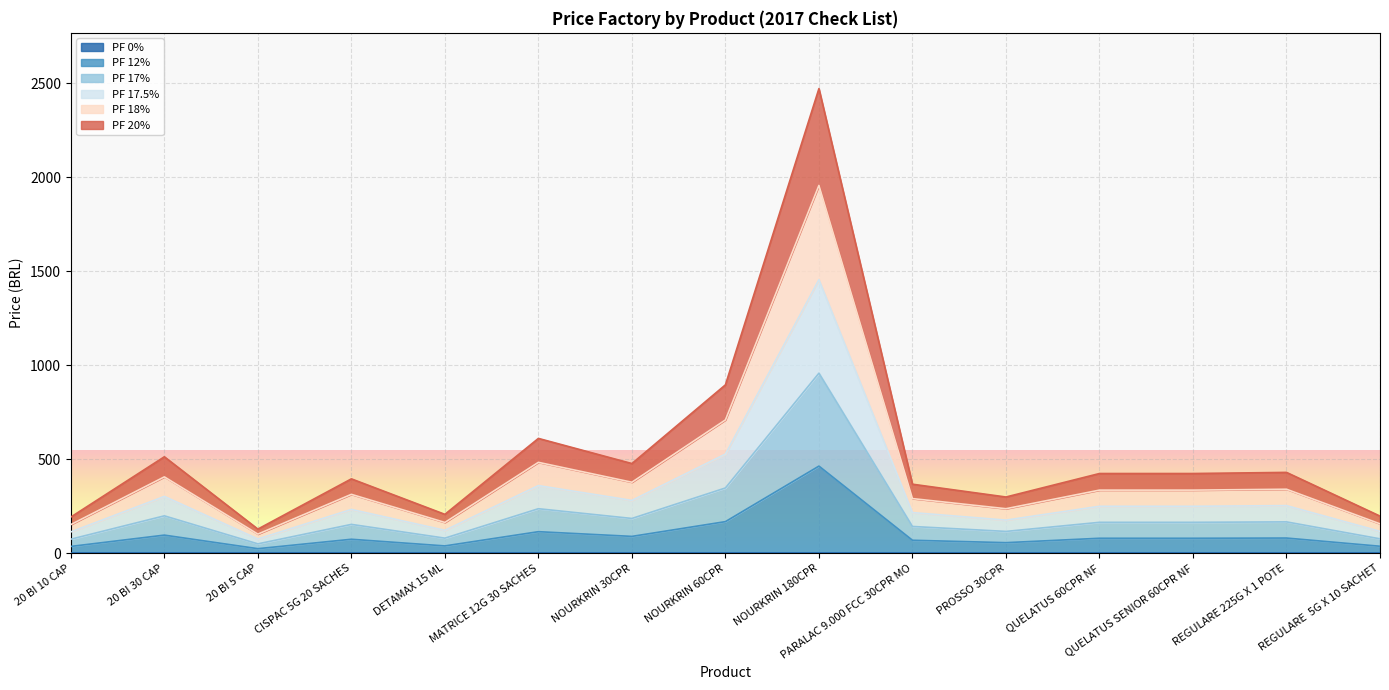

True or false: PF 17% and PF 17.5% intersect in this chart.

False